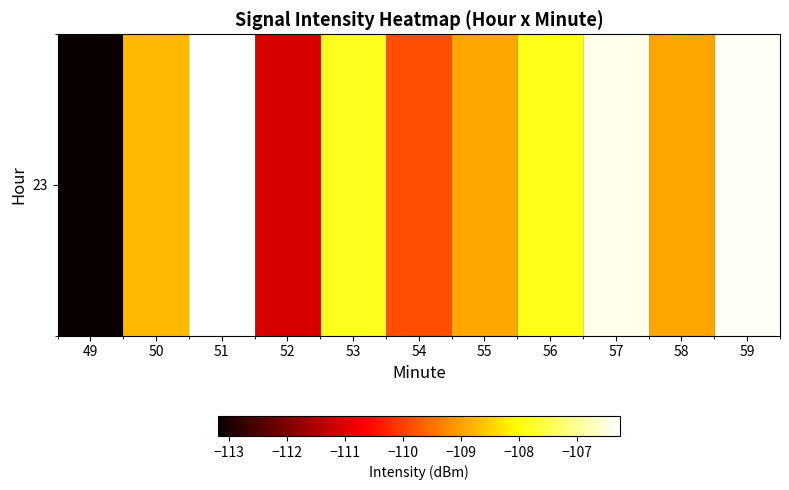

List the labels in order of value, largest first.

51, 59, 57, 53, 56, 50, 55, 58, 54, 52, 49